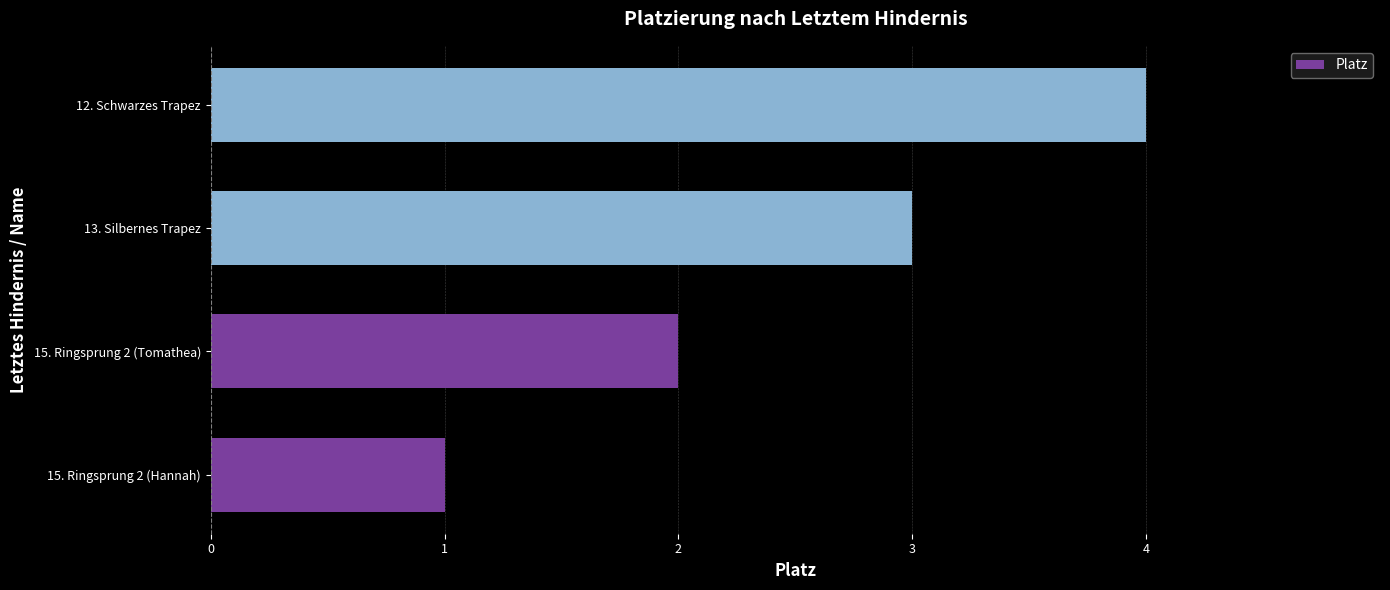

At which label is the value closest to 2?

15. Ringsprung 2 (Tomathea)